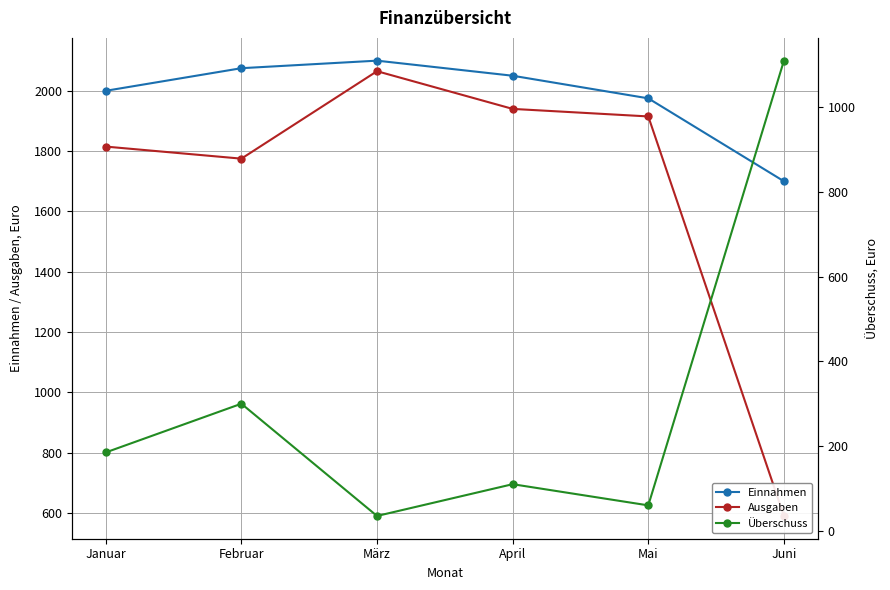

Reading left to right, what are all the values shown in this chart?

Einnahmen: 2000	2075	2100	2050	1975	1700
Ausgaben: 1815	1775	2065	1940	1915	590
Überschuss: 185	300	35	110	60	1110